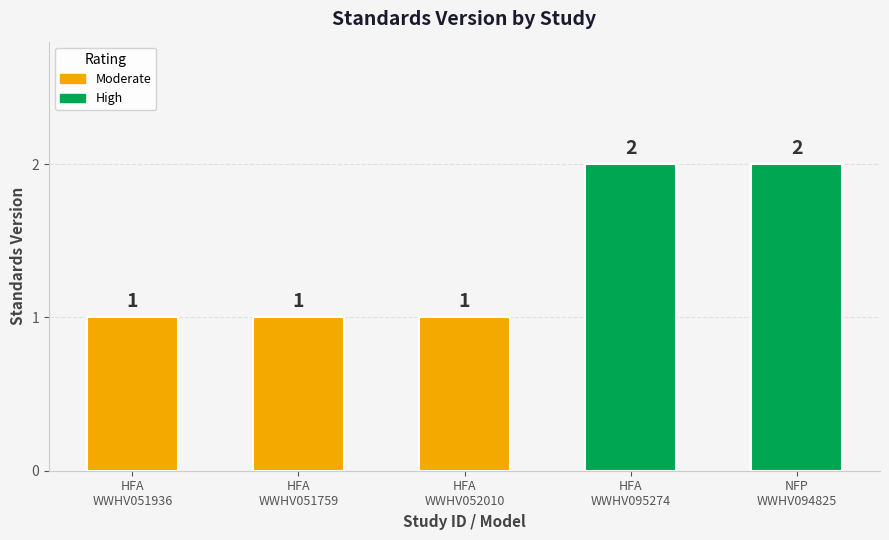

The chart shows a value of 1 at Healthy Families America (HFA)® [WWHV051936]. True or false?

True